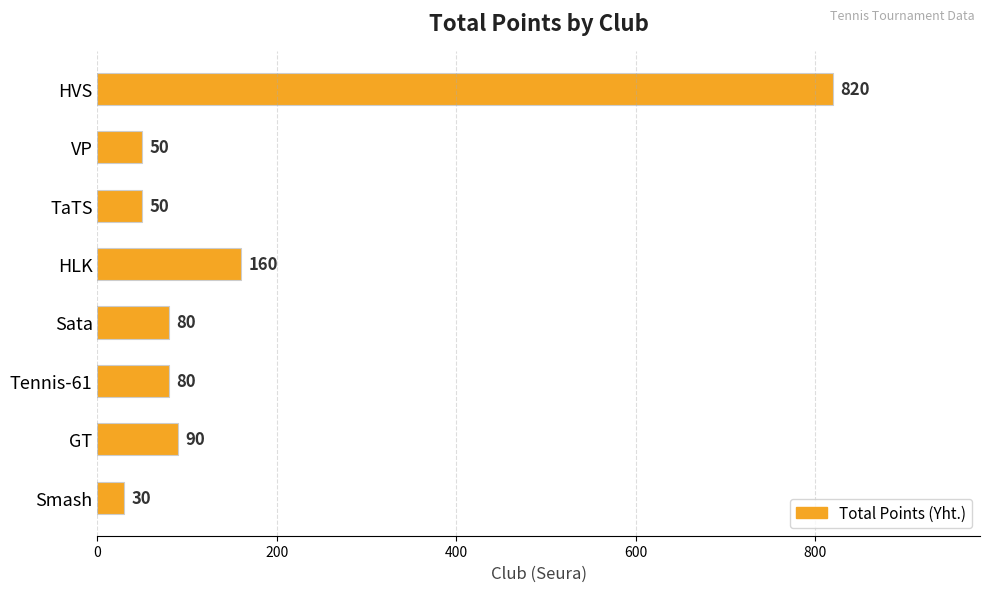

Where is the data nearest to the value 425?

HLK